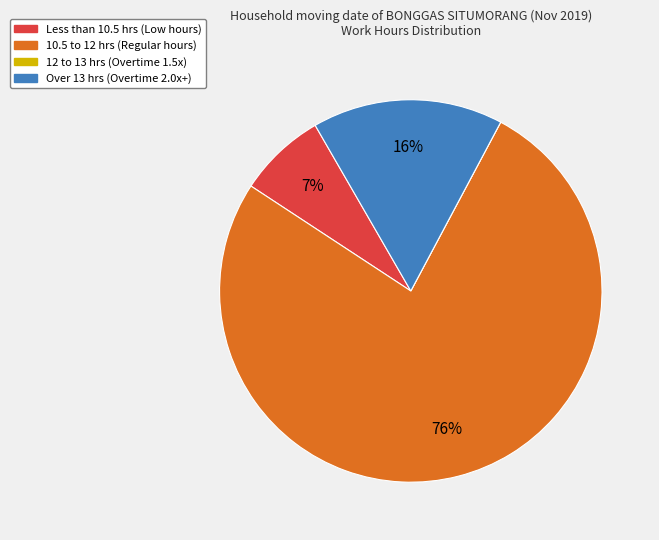

Is there any slice that represents more than half of the pie?

Yes